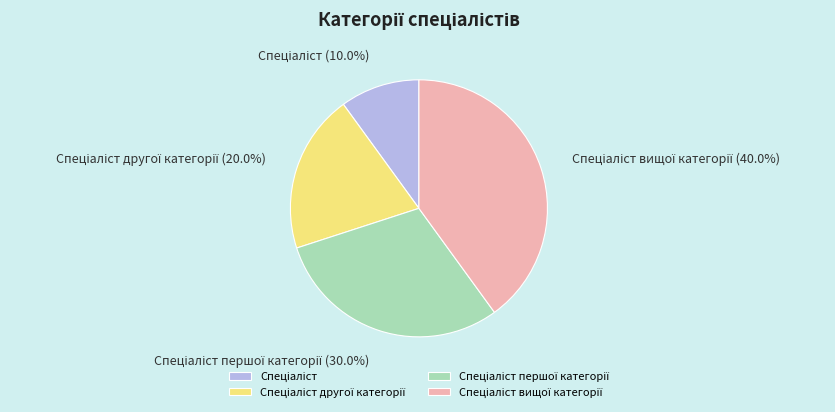

Does any single category account for the majority?

No